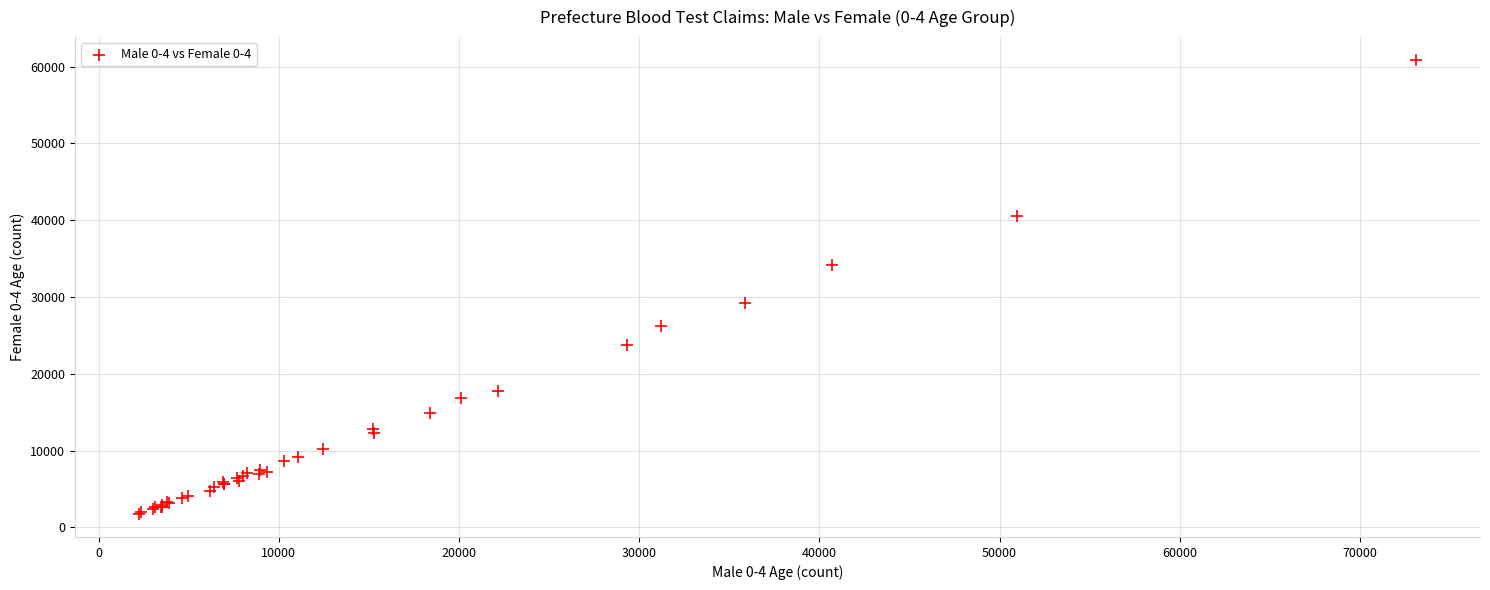

What Y value in the scatter plot is closest to 31297?

29280